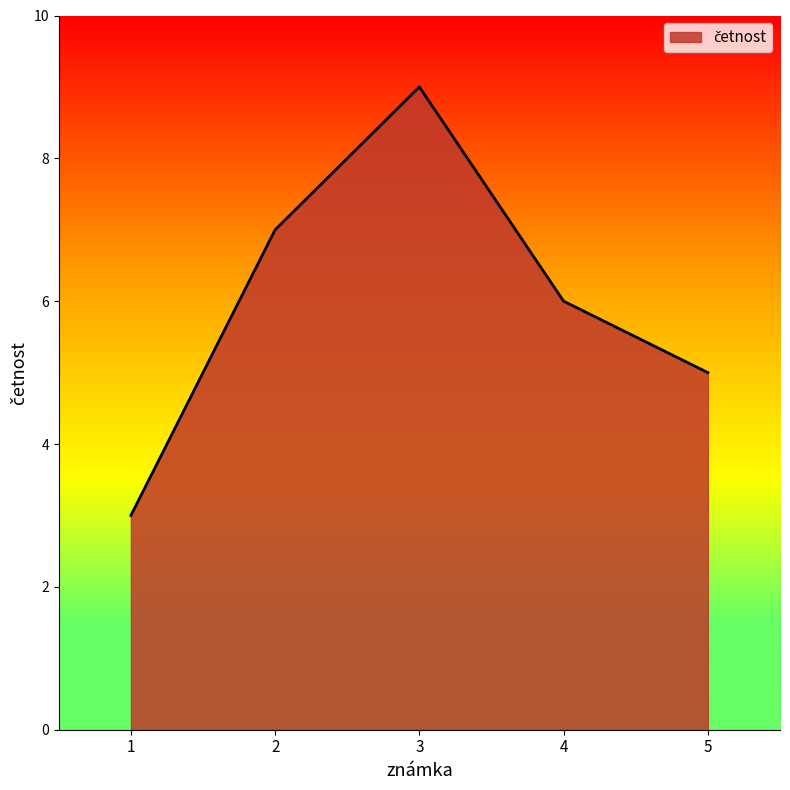

What is the difference between the maximum and minimum values?

6